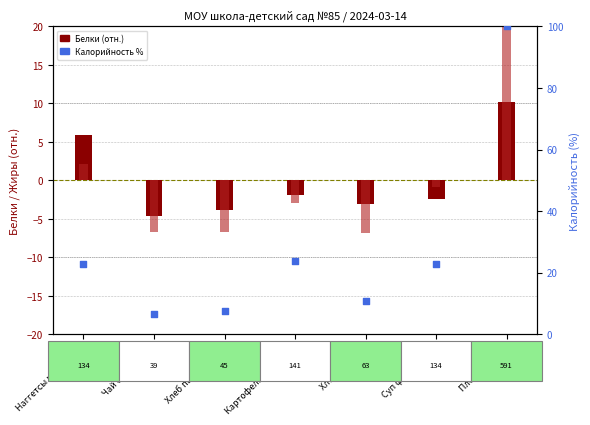

Which series has the largest total across all categories?

Калорийность %